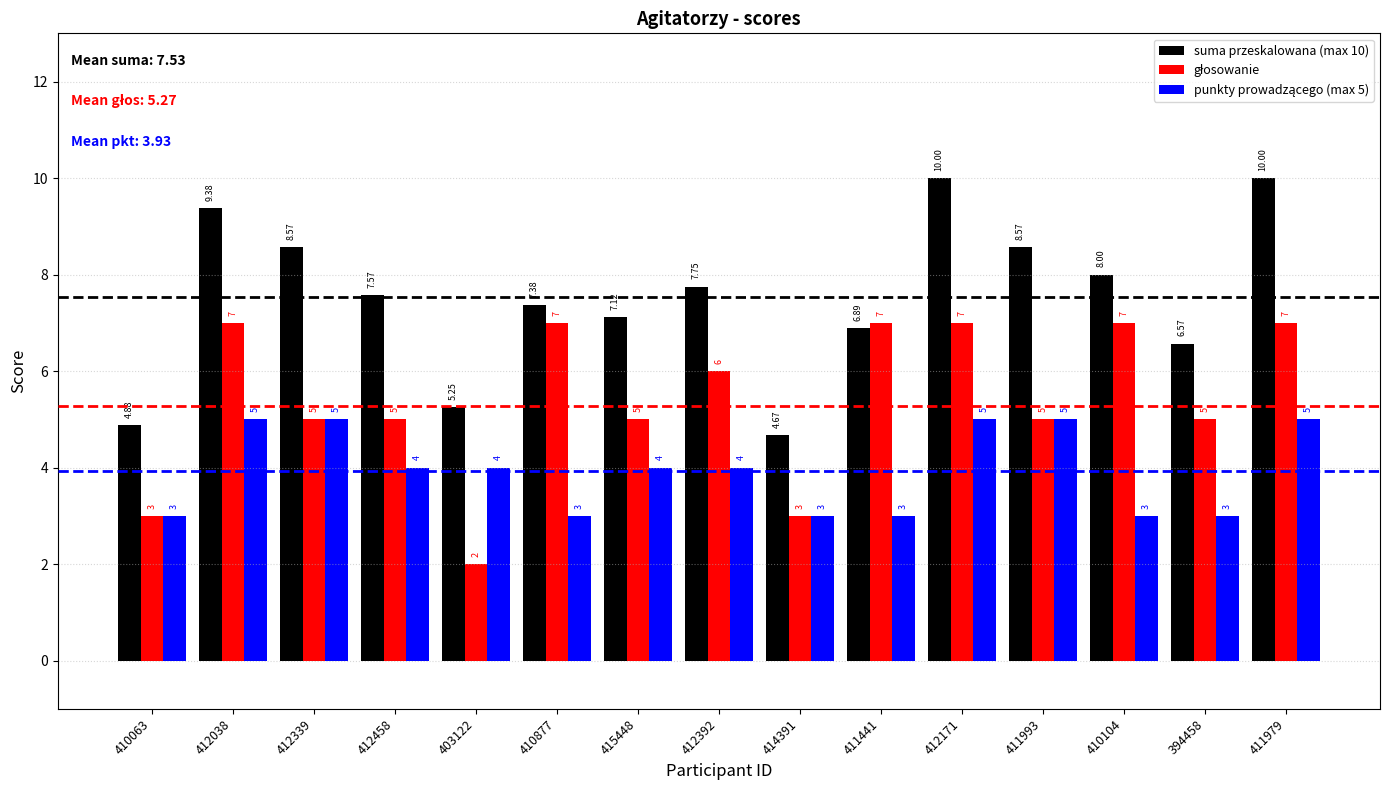

Between 412171 and 394458, which series saw the biggest shift?

suma przeskalowana (max 10)